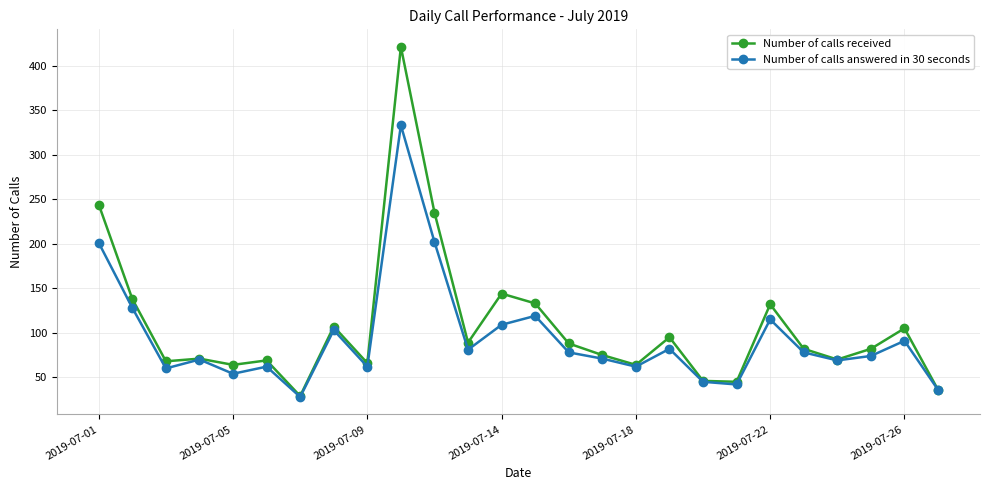

Which series has the largest range (max minus min)?

Number of calls received